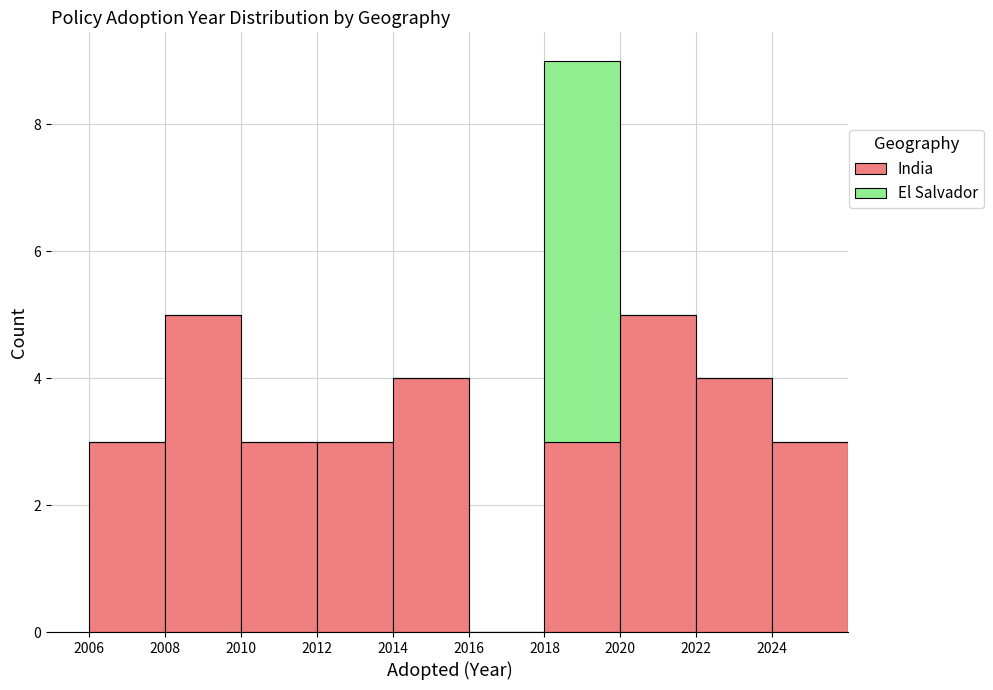

Reading left to right, transcribe this chart: for each stacked bar, give the range it covers on the x-axis and its total height. The values are not printed on the chart, so give them approximately, as read against the axis.

2006 to 2008: 3
2008 to 2010: 5
2010 to 2012: 3
2012 to 2014: 3
2014 to 2016: 4
2016 to 2018: 0
2018 to 2020: 9
2020 to 2022: 5
2022 to 2024: 4
2024 to 2026: 3